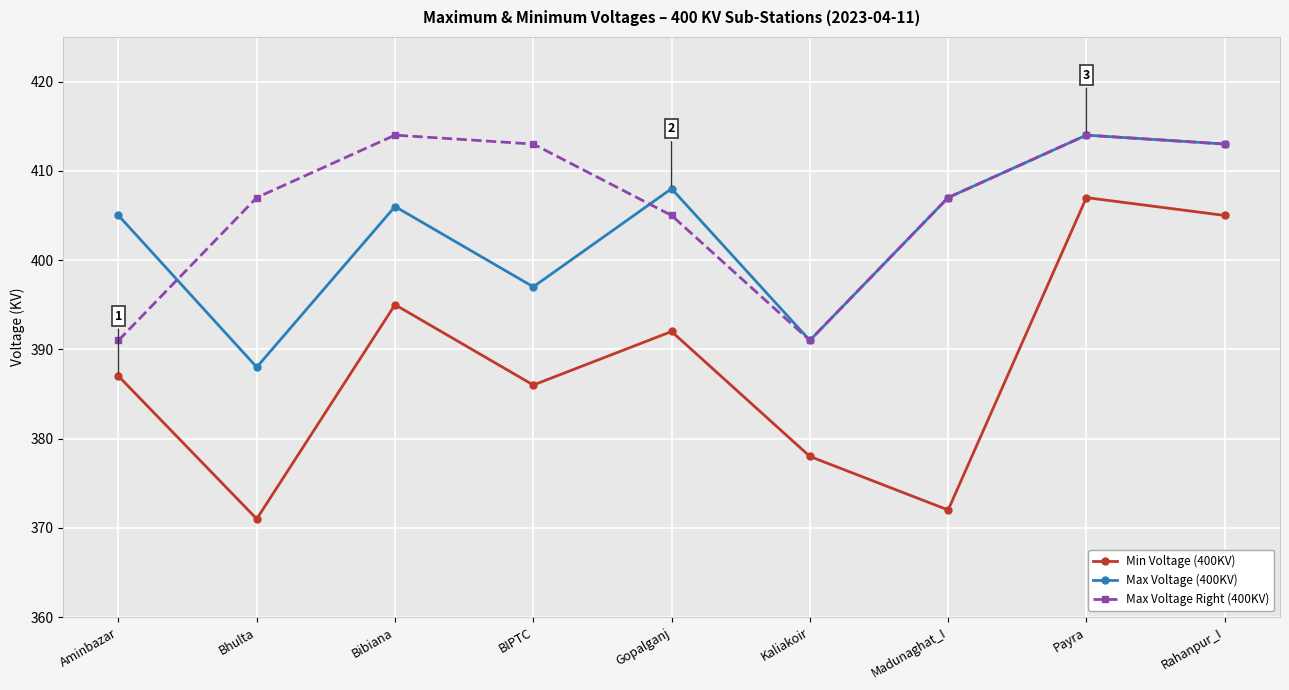

What is the difference between the highest and lowest values at Payra?

7